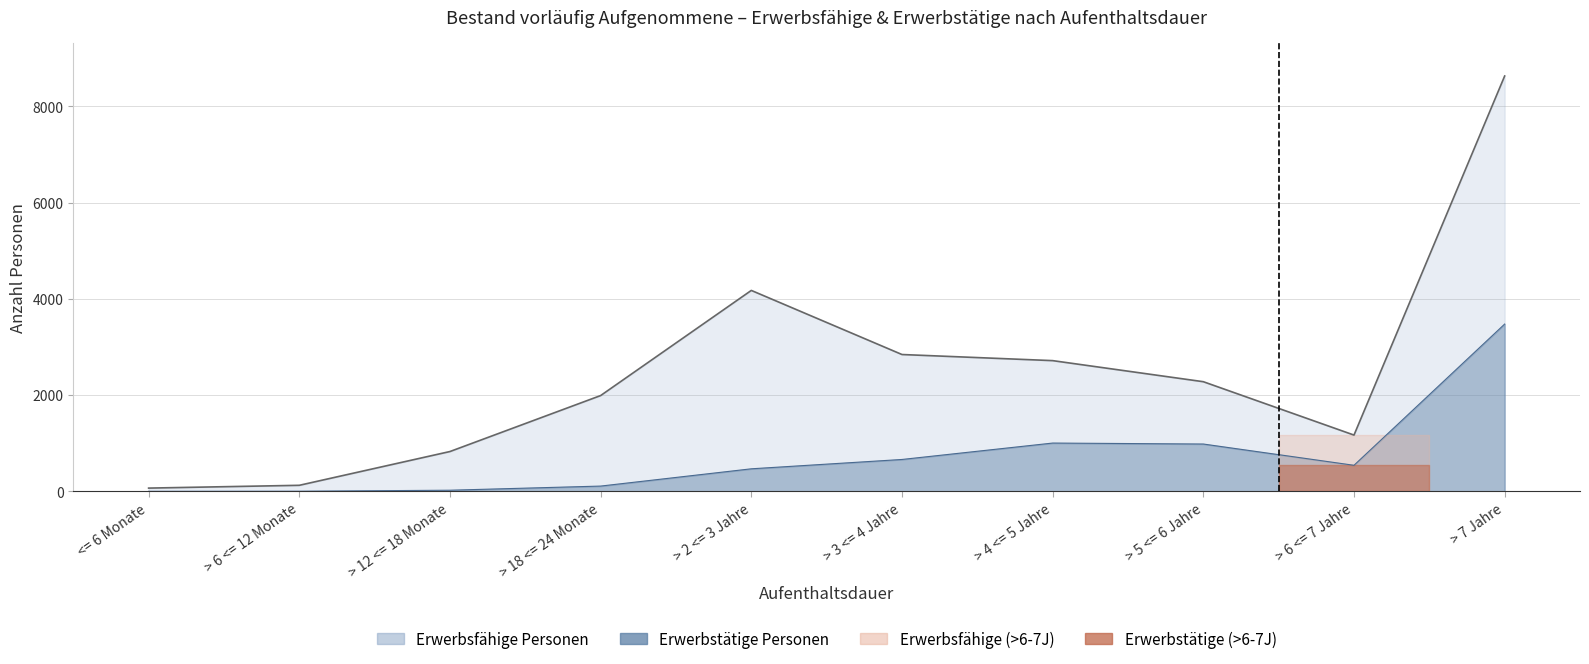

What is the sum of all Erwerbsfähige Personen values?

24821